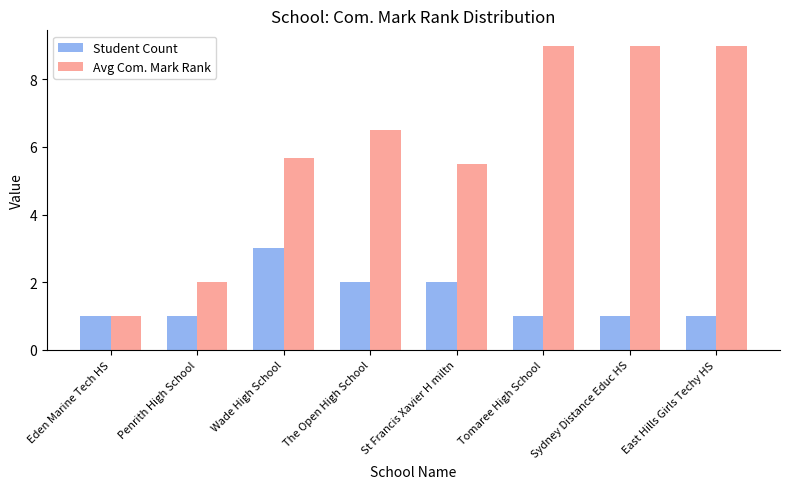

Is the value of Avg Com. Mark Rank at St Francis Xavier H miltn greater than the value of Student Count at East Hills Girls Techy HS?

Yes